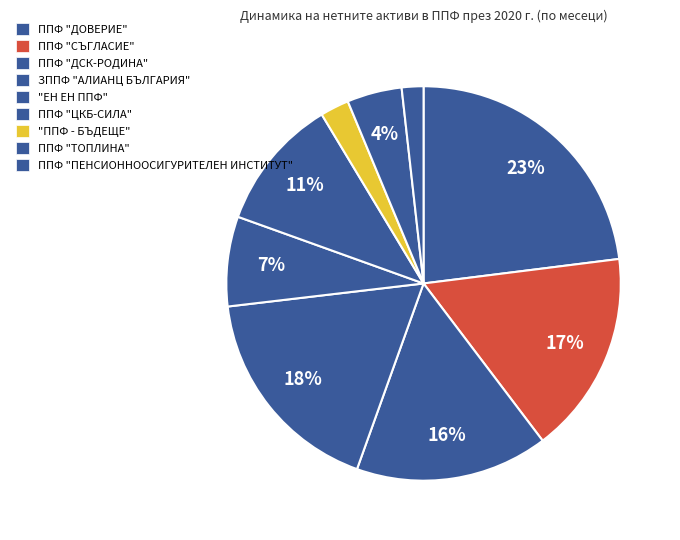

How many slices are in this pie chart?

9